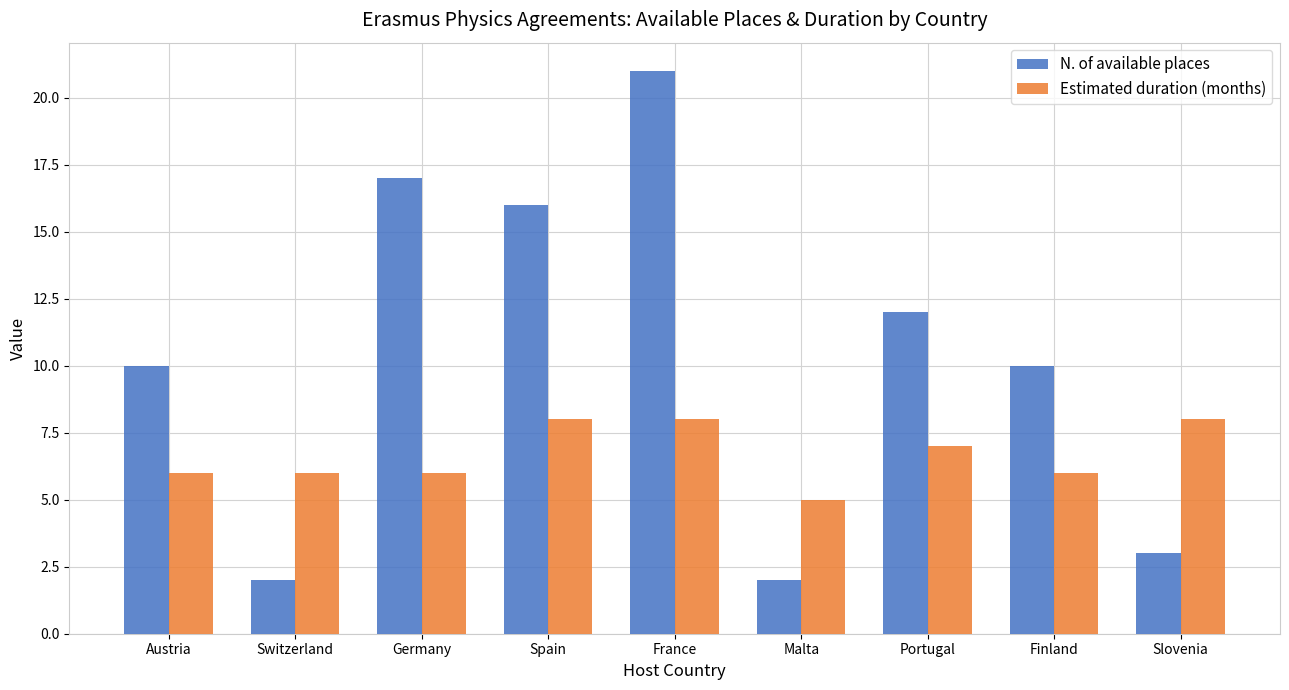

What is the label of the 9th bar from the right?

Austria